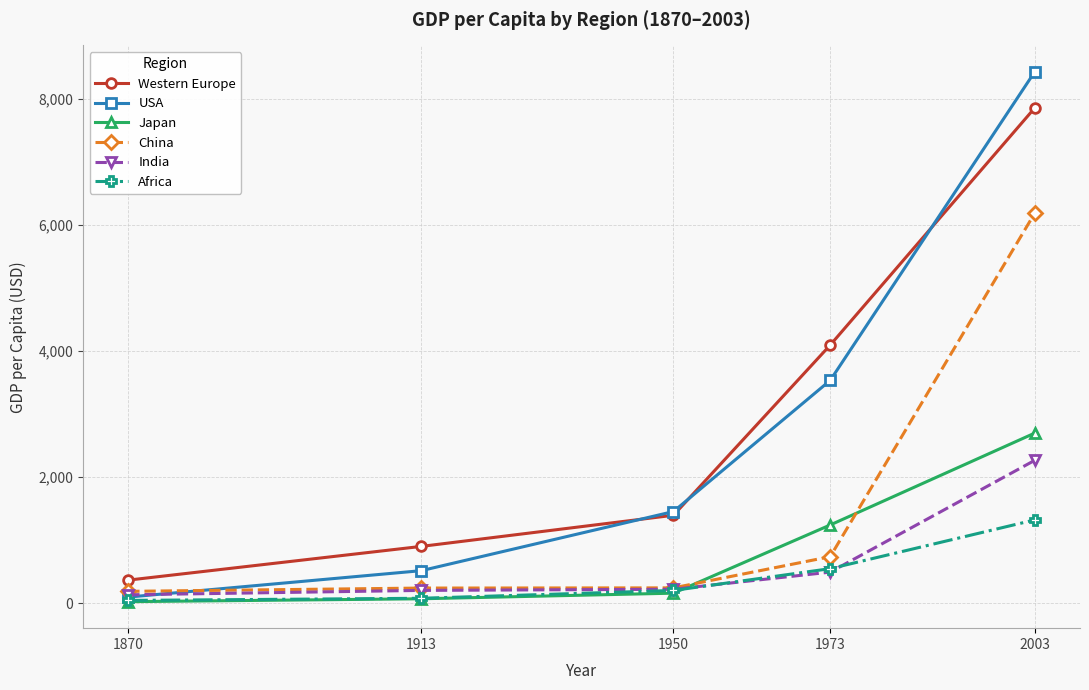

Rank the series by their maximum value, from lowest to highest.

Africa, India, Japan, China, Western Europe, USA